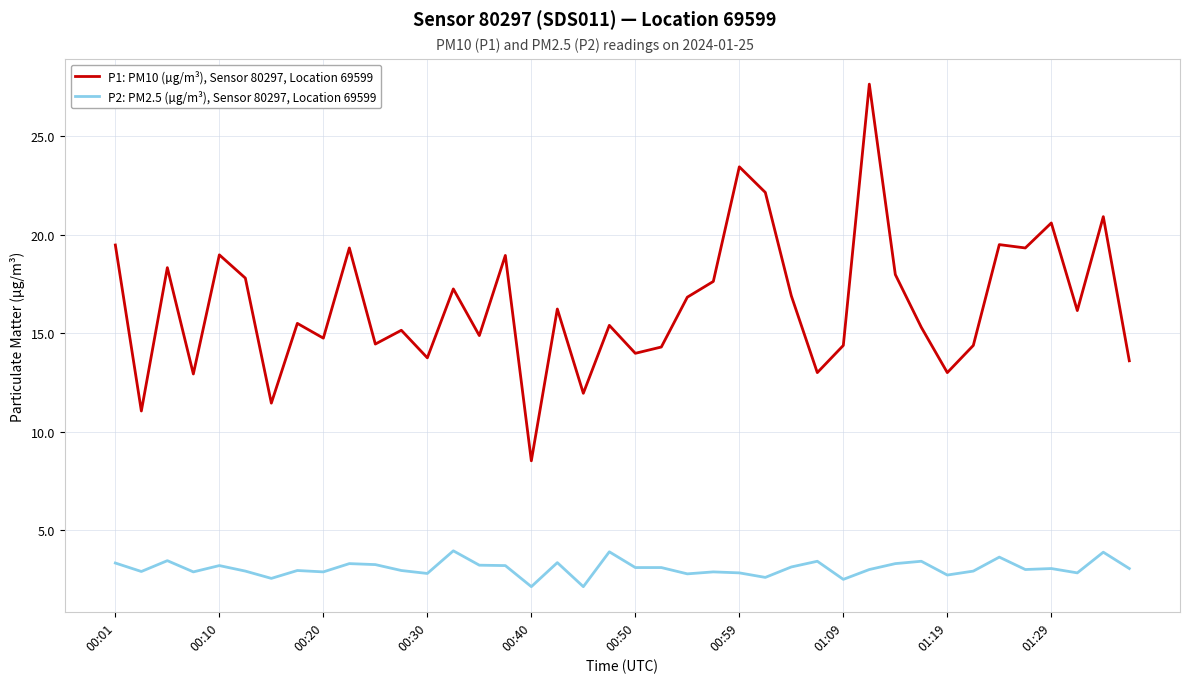

What is the sum of all P2: PM2.5 (µg/m³), Sensor 80297, Location 69599 values?

122.4